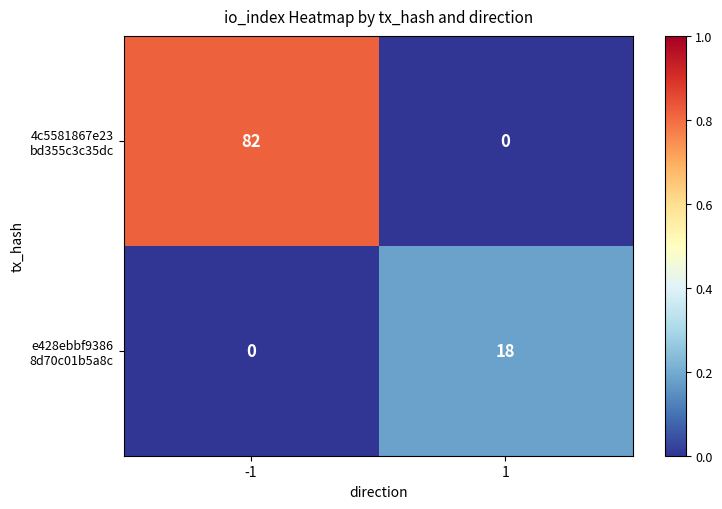

What is the spread (max minus min) of values at 1?

18